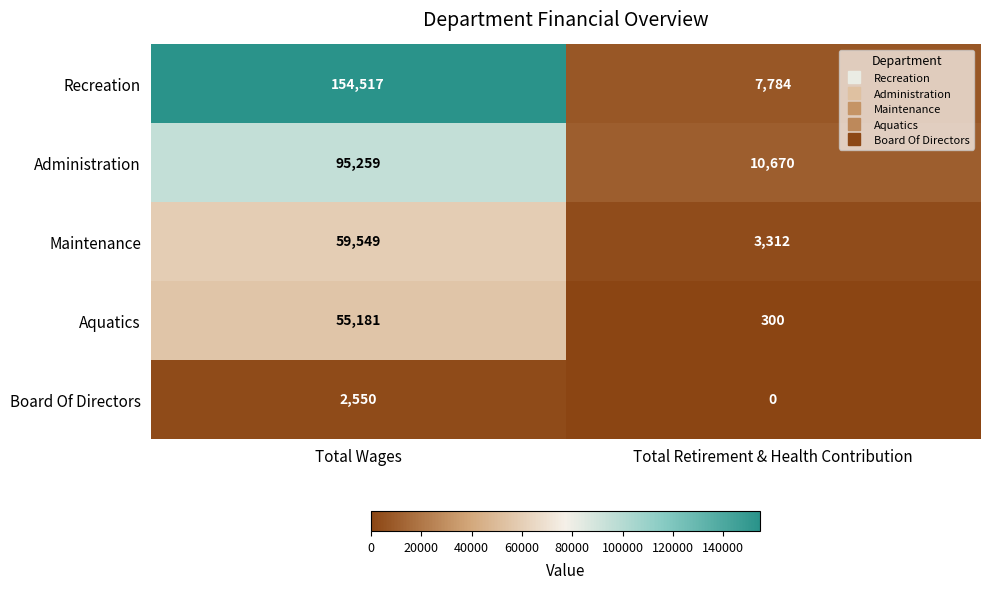

Rank the series by their maximum value, from lowest to highest.

Board Of Directors, Aquatics, Maintenance, Administration, Recreation